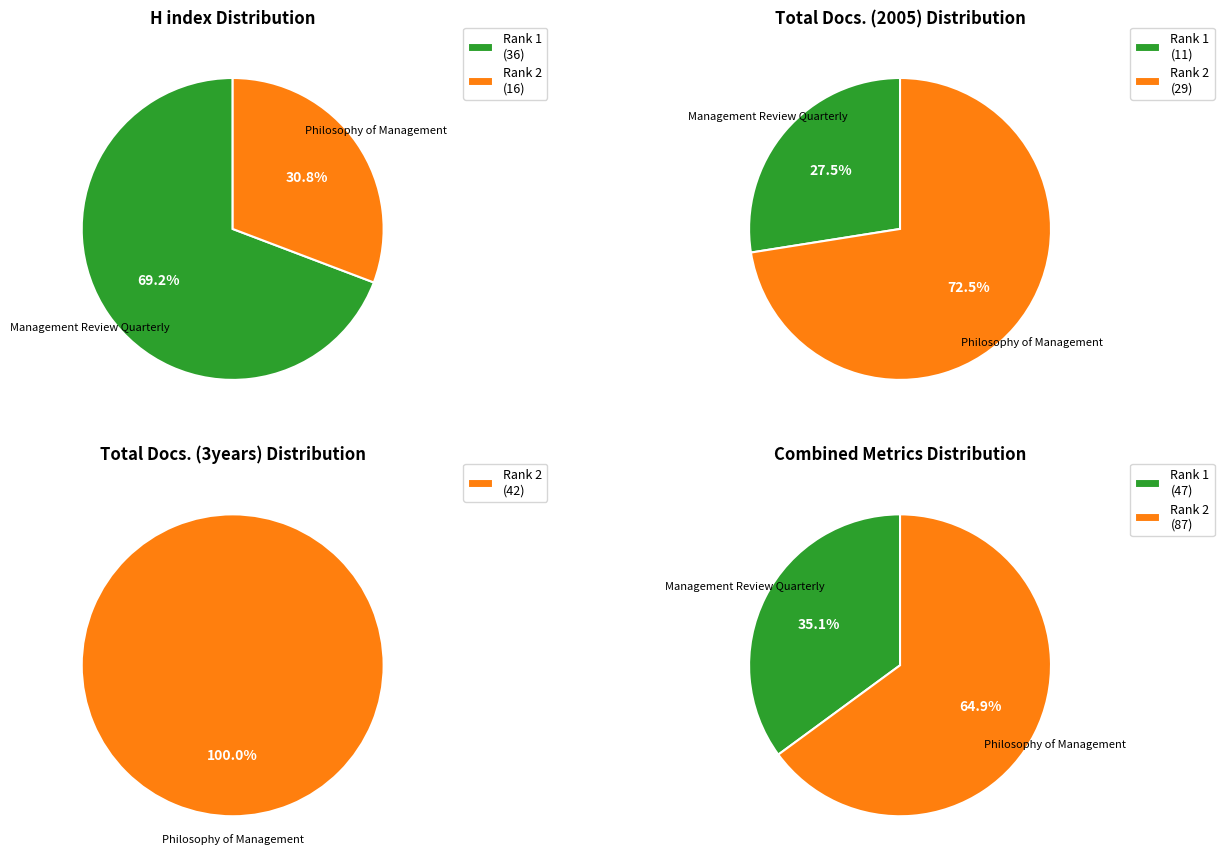

Which series changed the most between Management Review Quarterly and Philosophy of Management?

Total Docs. (3years)